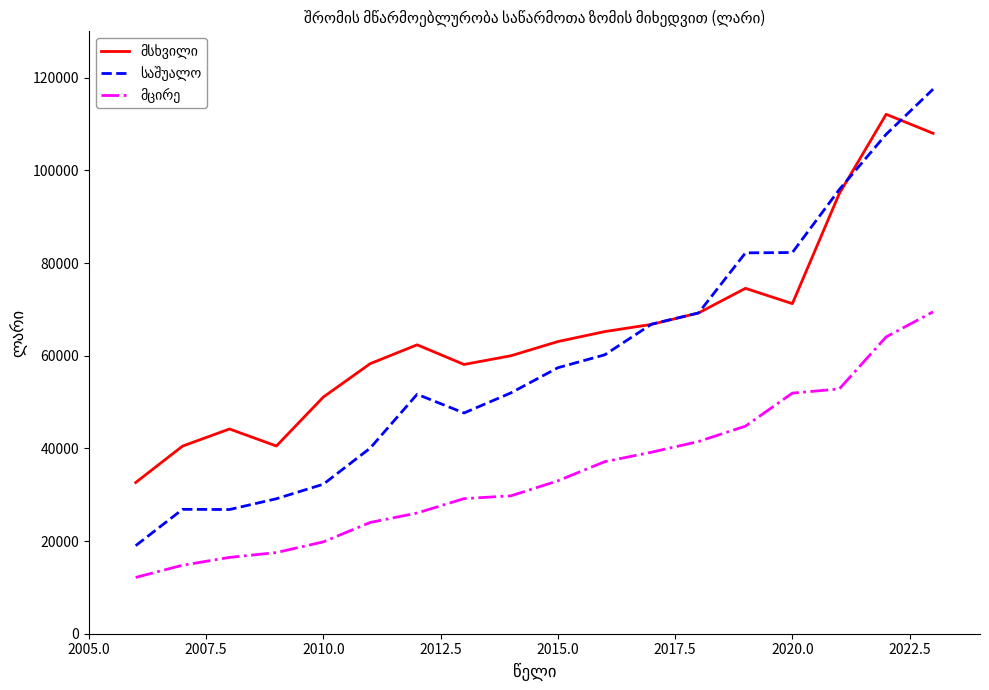

What is the smallest value displayed?

12148